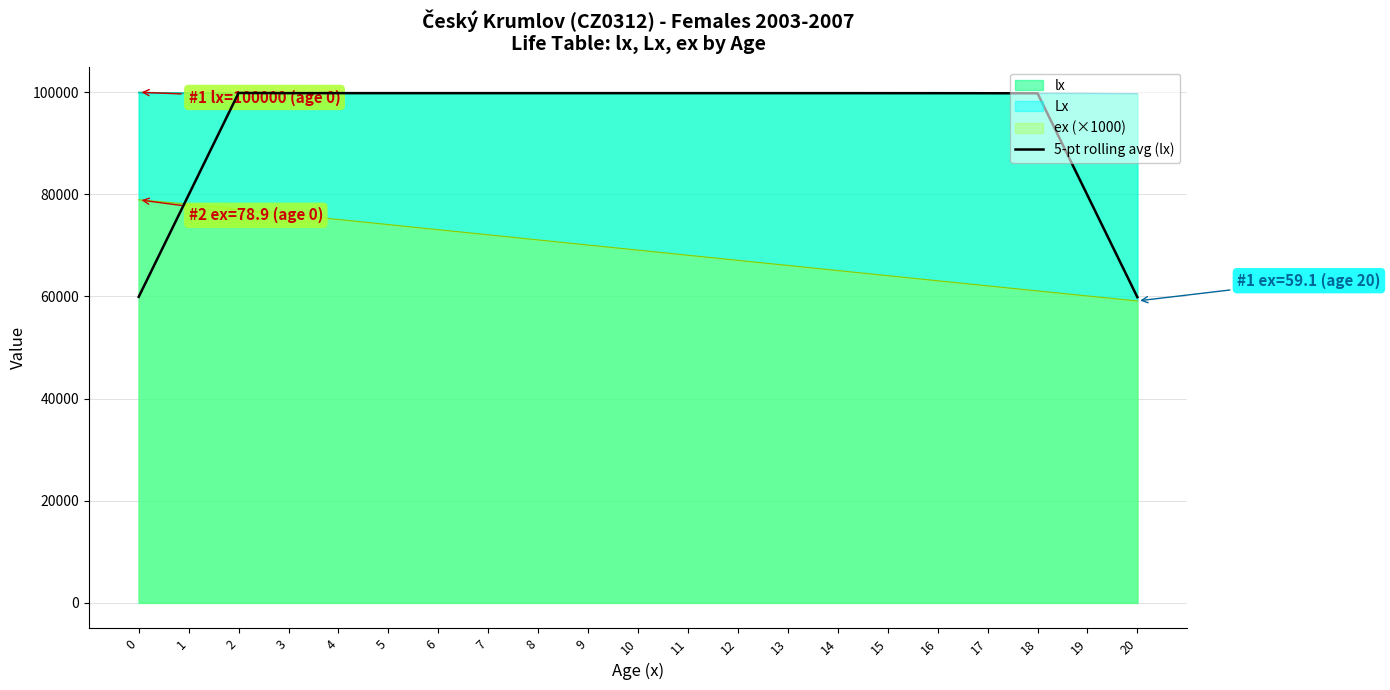

What is the greatest value displayed?

100000.0